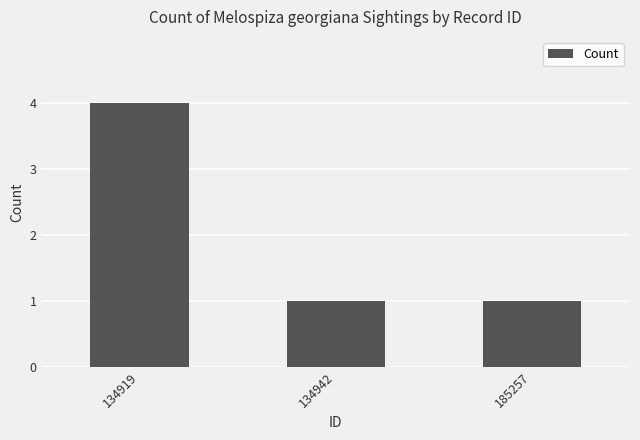

Reading left to right, list all the values displayed in this chart.

4	1	1